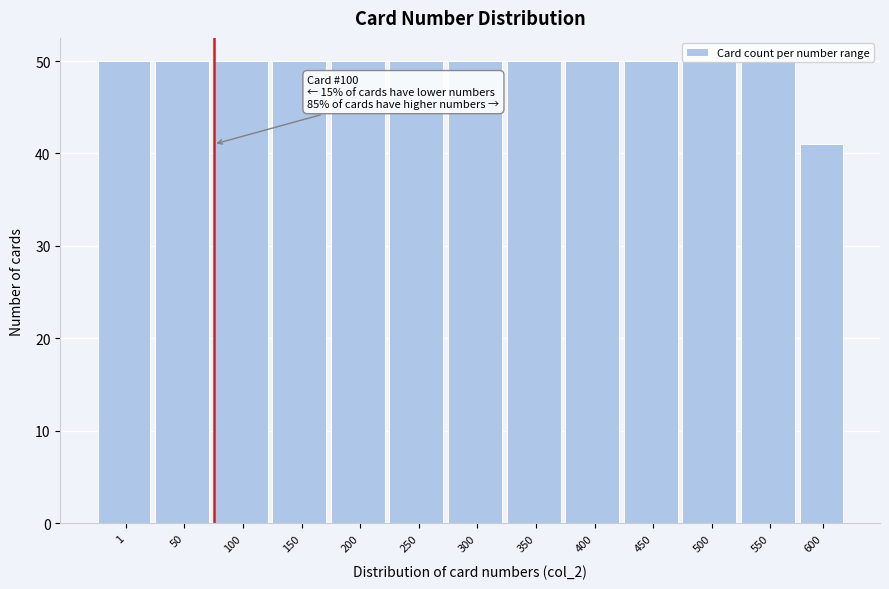

The value at 300 is 16. True or false?

False